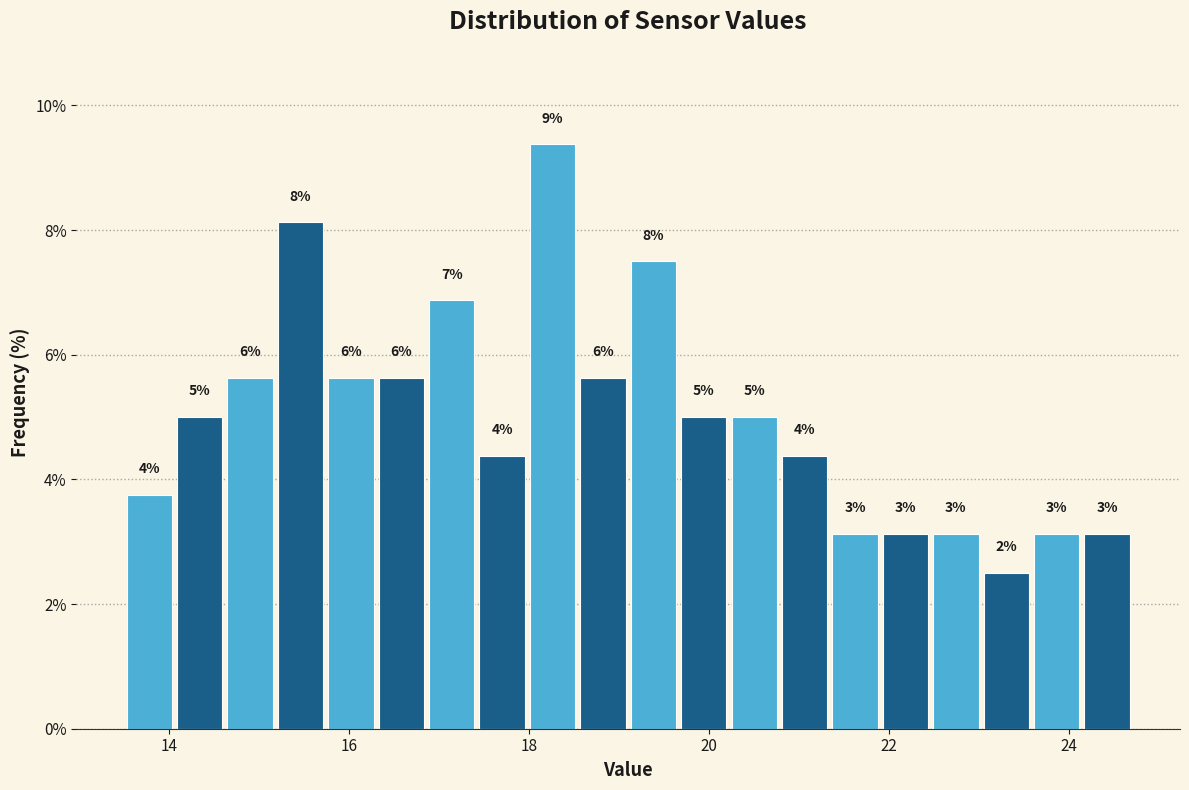

Around what value on the x-axis is the tallest bar? Give the approximate position of its centre, as read against the axis.

18.2